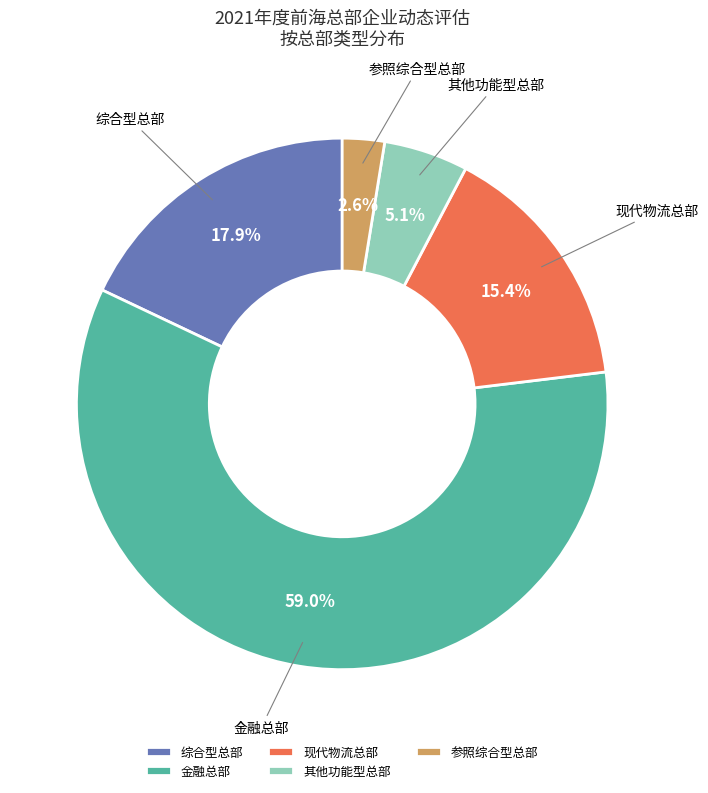

Approximately how many times larger is the value at 其他功能型总部 compared to 现代物流总部?

0.3